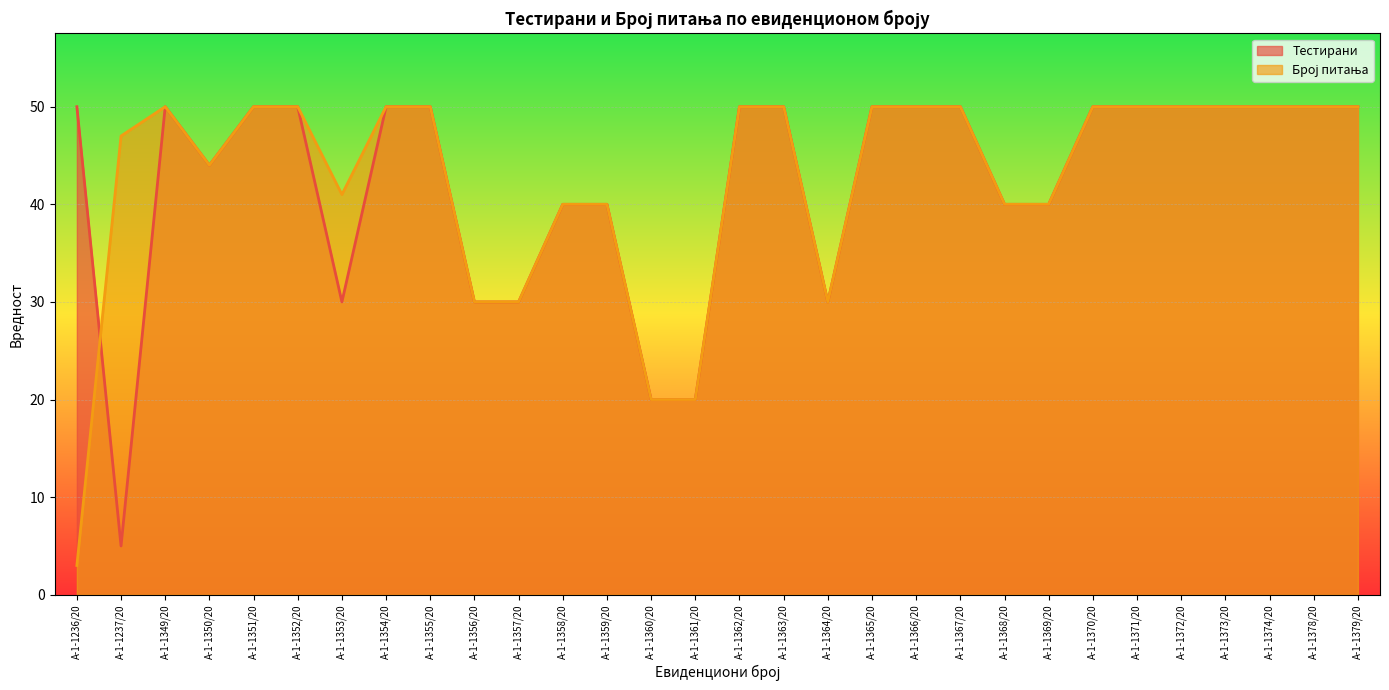

Where is the first local maximum for Тестирани?

А-1-1349/20